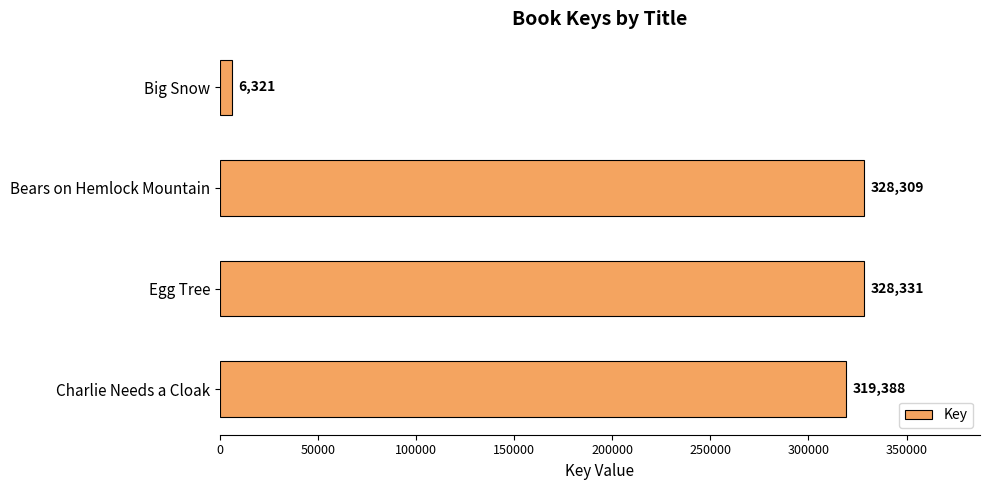

Where is the data nearest to the value 167326?

Charlie Needs a Cloak